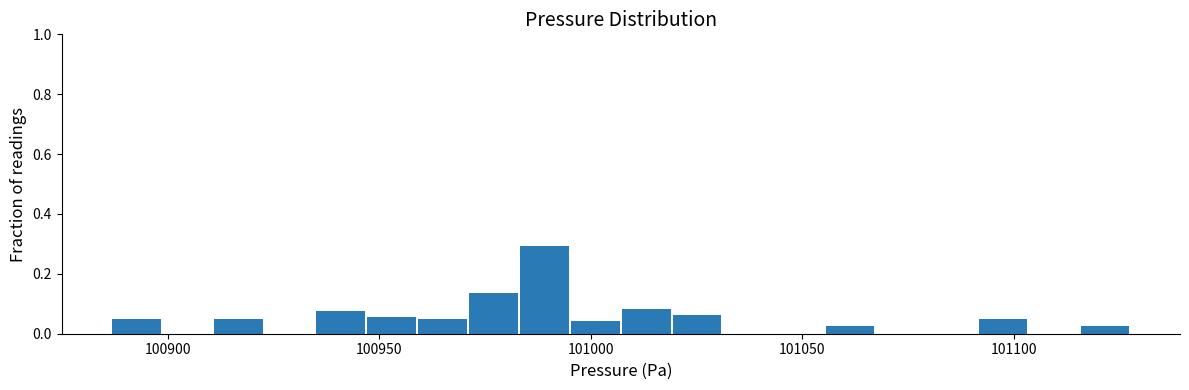

Read against the x-axis, roughly where is the centre of the tallest bar?

100990